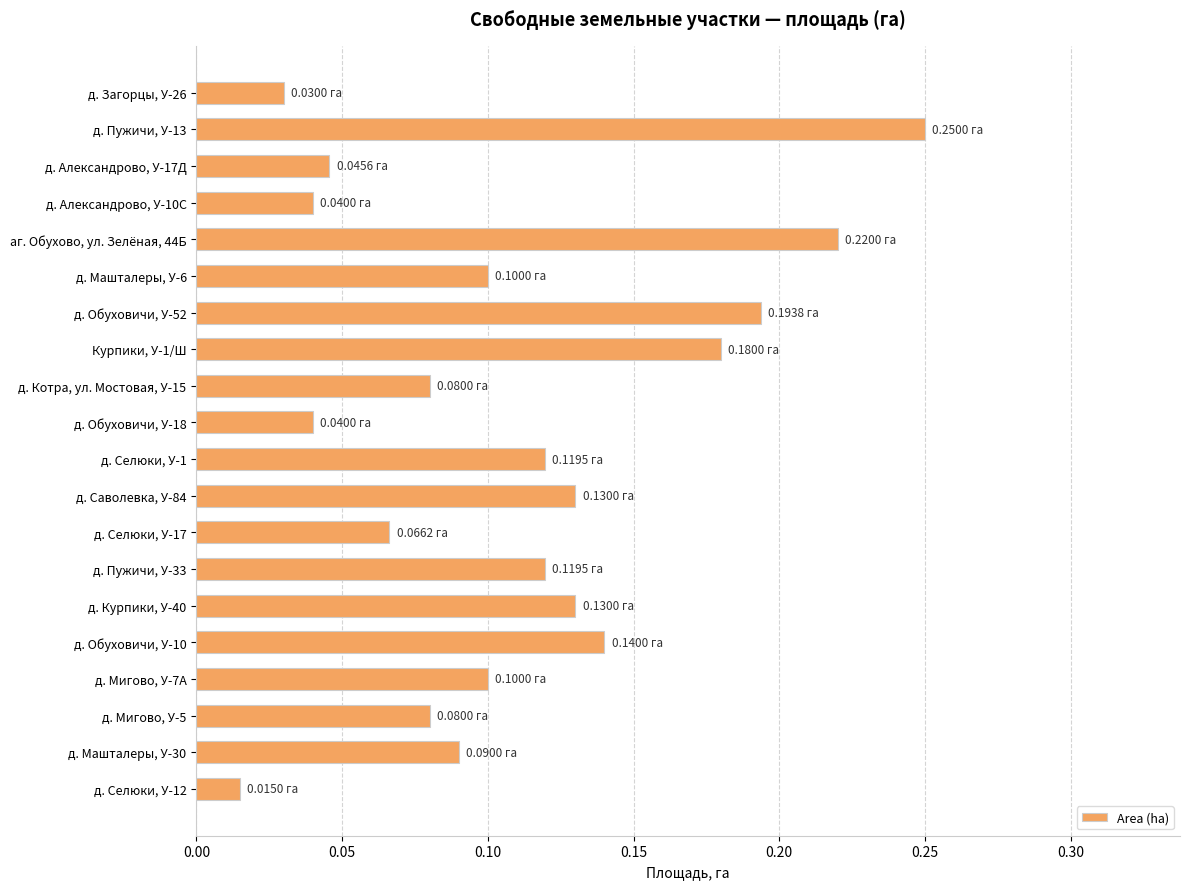

Are the bars horizontal?

Yes